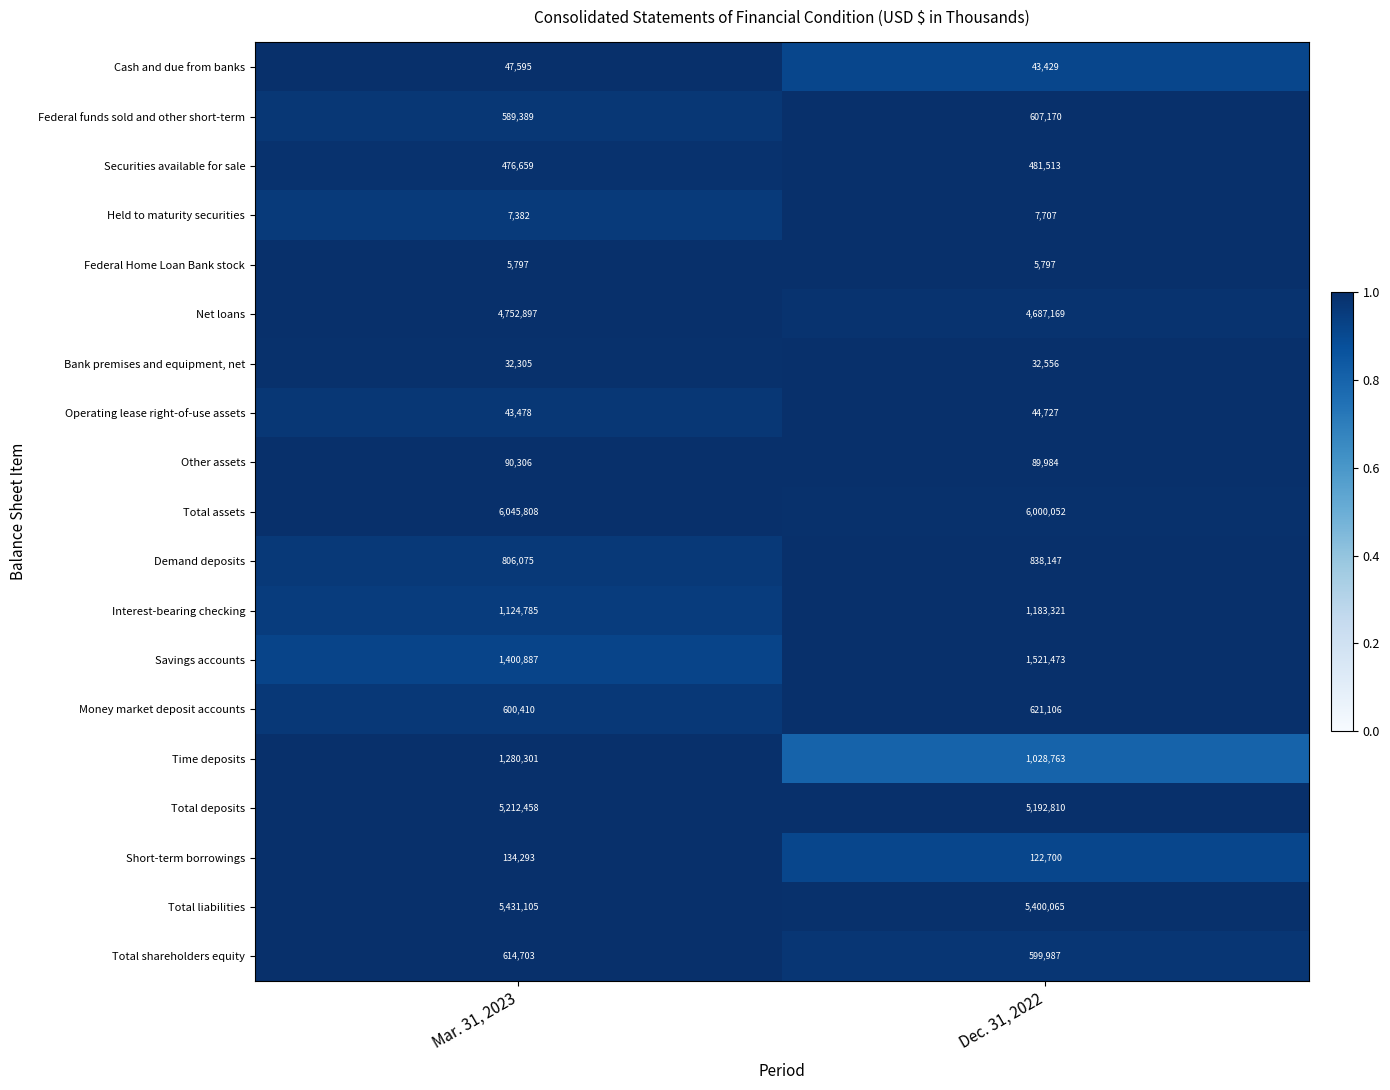

What is the spread (max minus min) of values at Mar. 31, 2023?

6040011